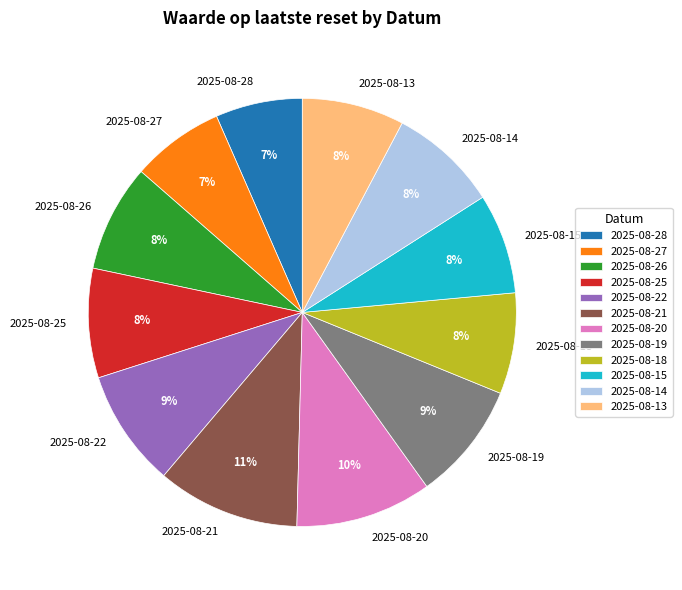

To the nearest percent, what percentage of the pie is 2025-08-14?

8%